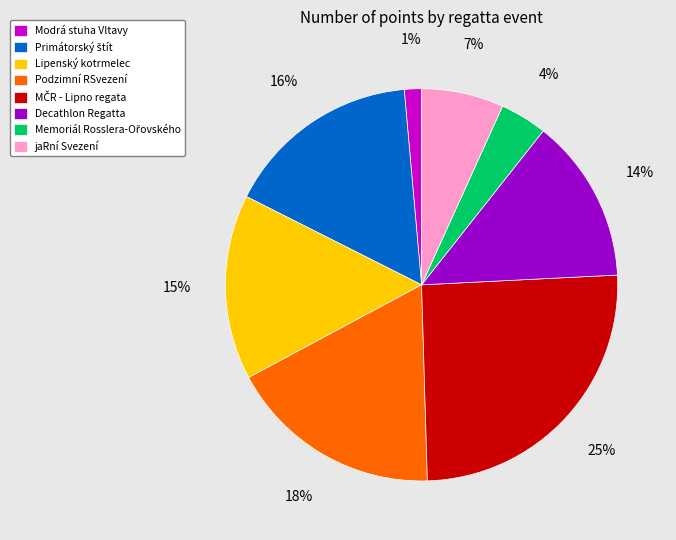

To the nearest percent, what percentage of the pie is Decathlon Regatta?

14%